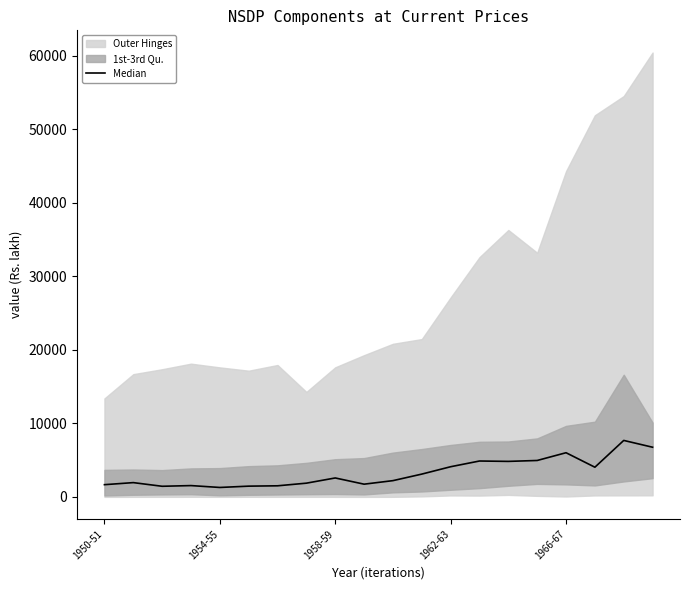

How many points are higher than both their immediate neighbors (excluding endpoints)?

6